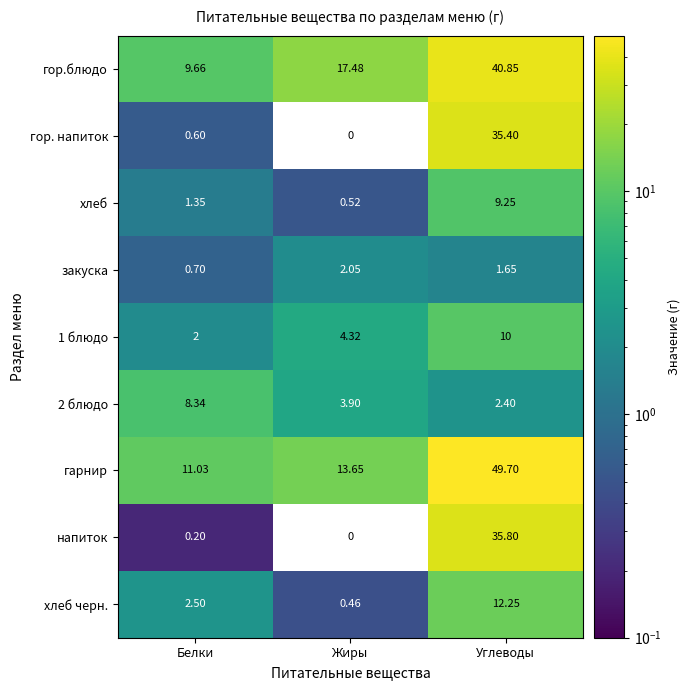

Count the number of categories in the chart.

3